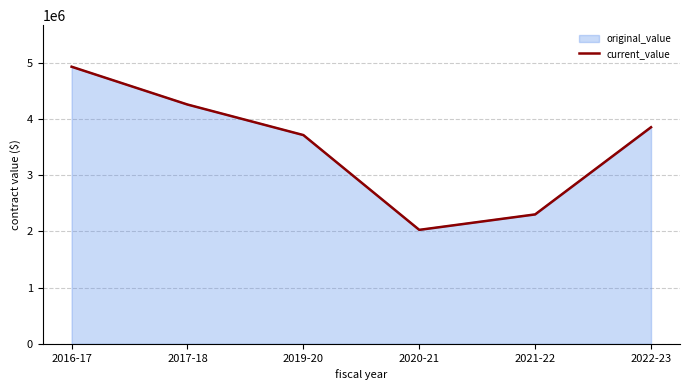

The chart shows a value of 8530853.5 at 2016-17. True or false?

False